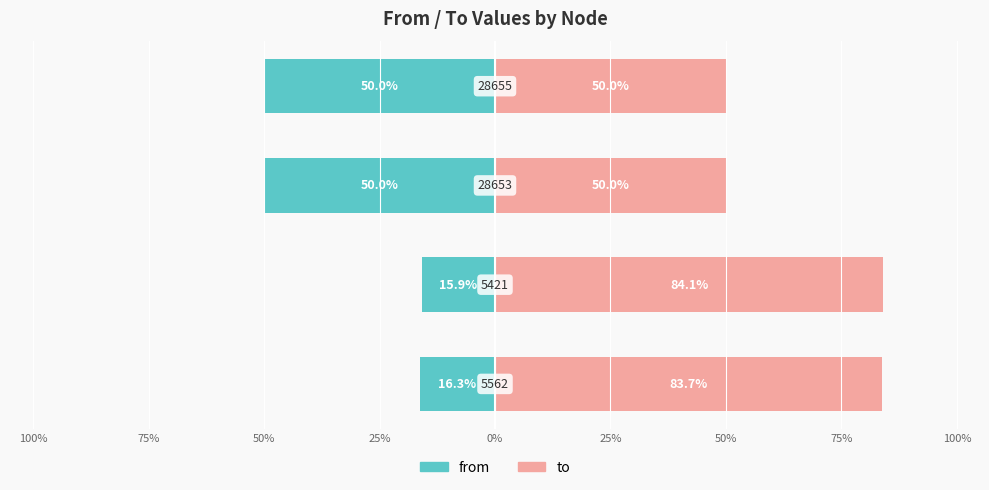

Reading left to right, extract all data points from this chart.

from: 100%=-16.3	75%=-15.9	50%=-50.0	25%=-50.0
to: 100%=83.7	75%=84.1	50%=50.0	25%=50.0